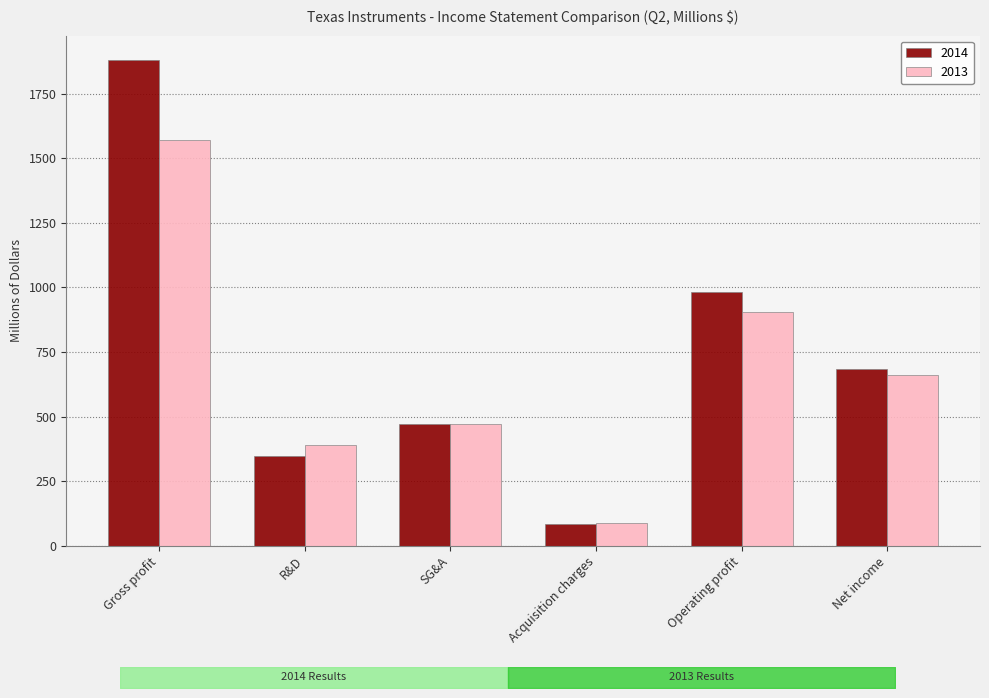

What position from the left is Operating profit?

5